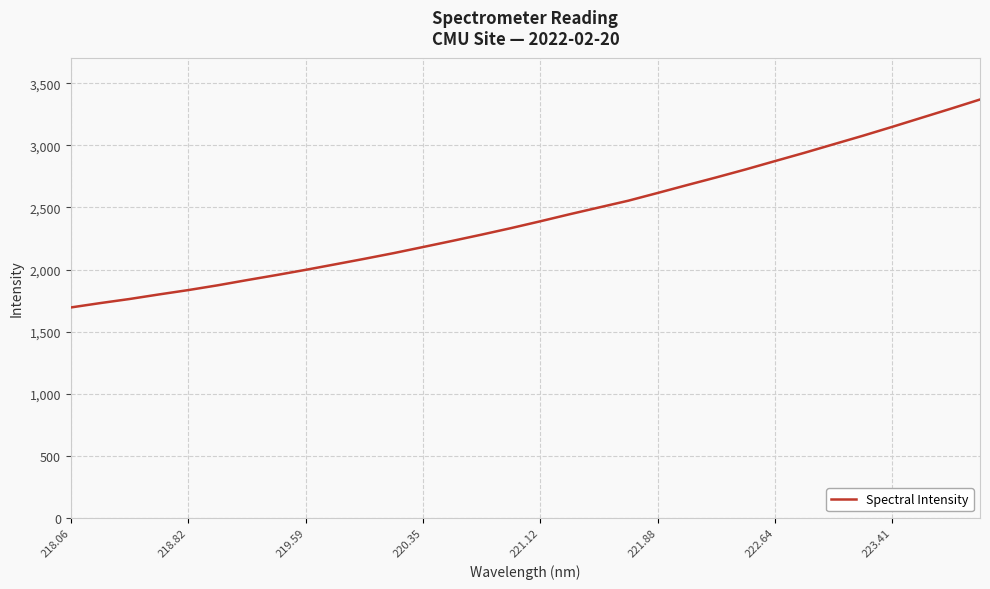

What is the difference between the maximum and minimum values?

1676.5